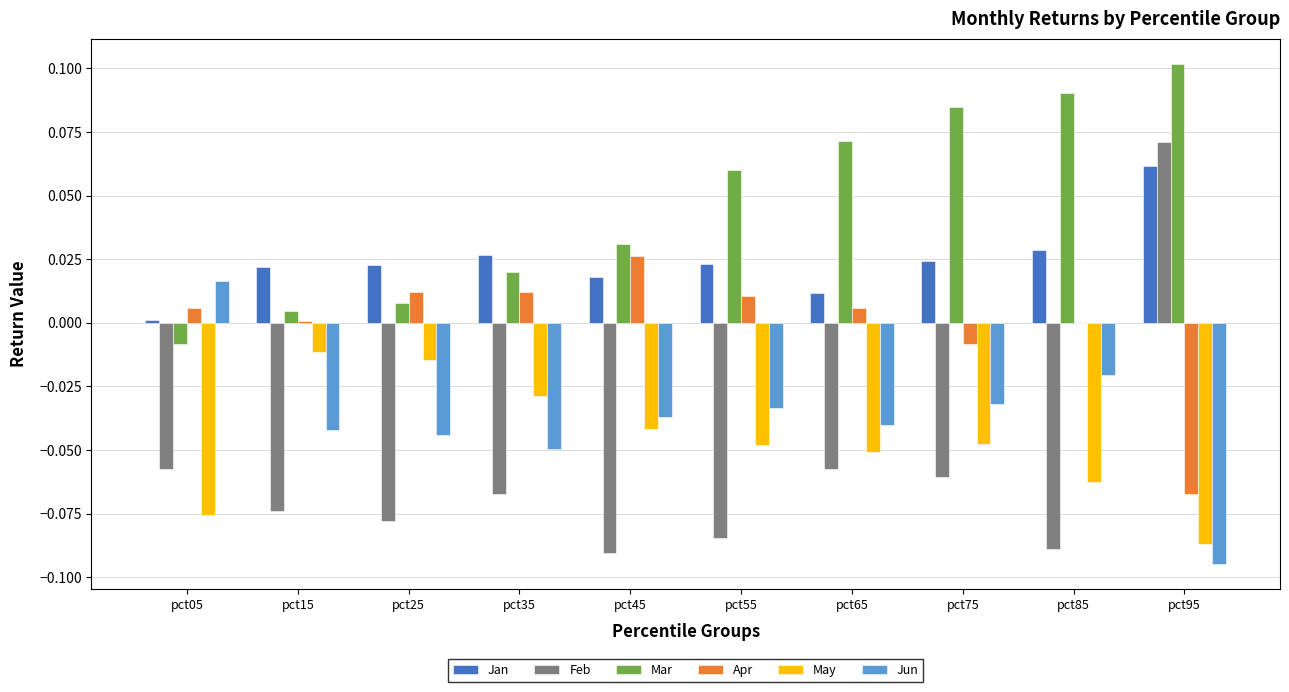

Is it true that Jun equals -0.1 at pct35?

False